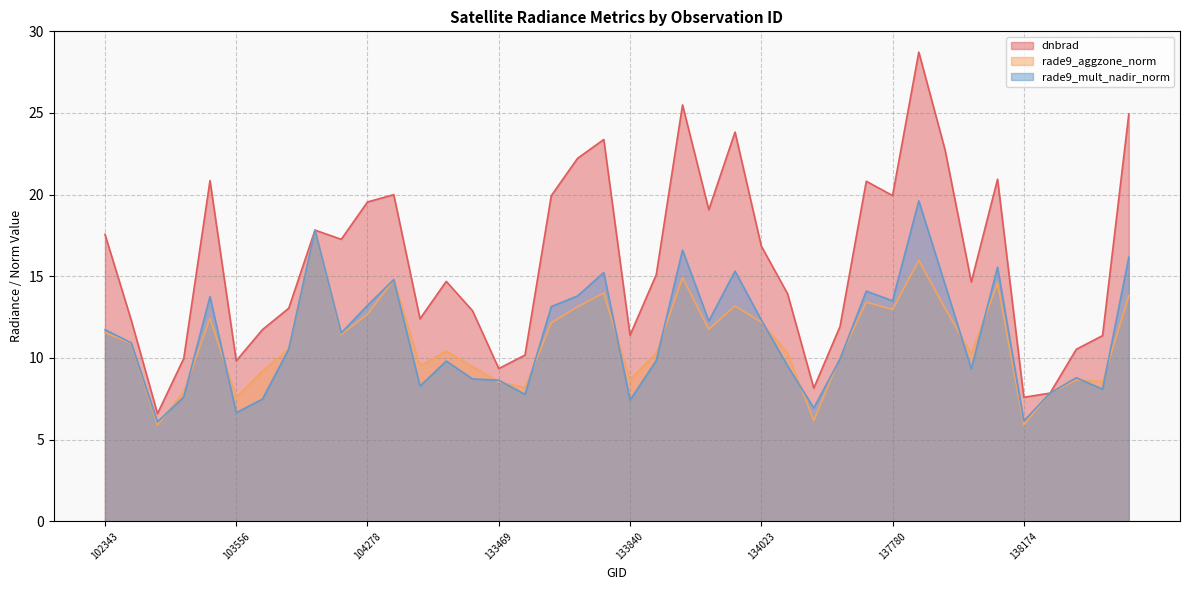

What is the difference between the highest and lowest values at 102343?

6.0